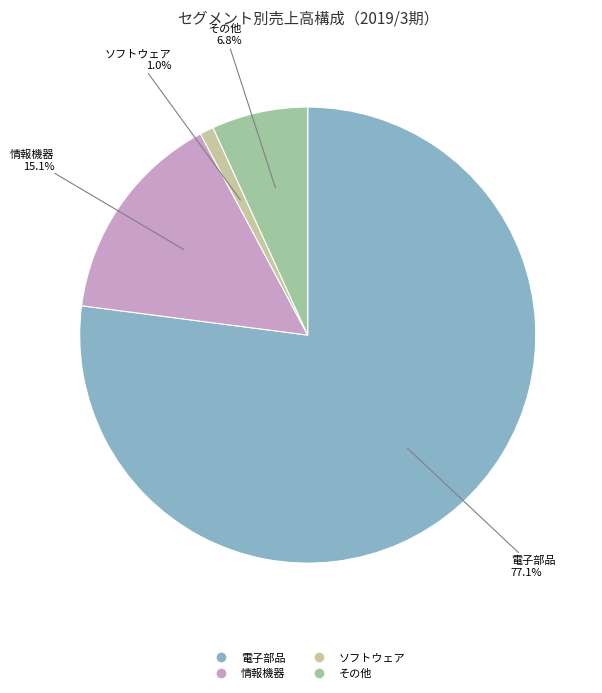

To the nearest percent, what is the combined percentage of 情報機器 and その他?

22%